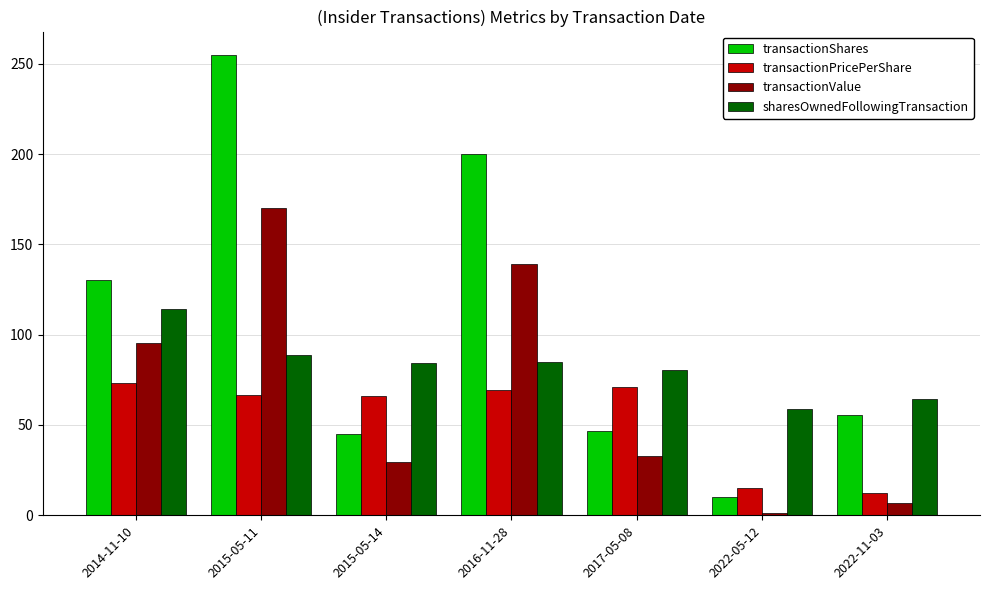

True or false: sharesOwnedFollowingTransaction has a value of 52.2 at 2014-11-10.

False